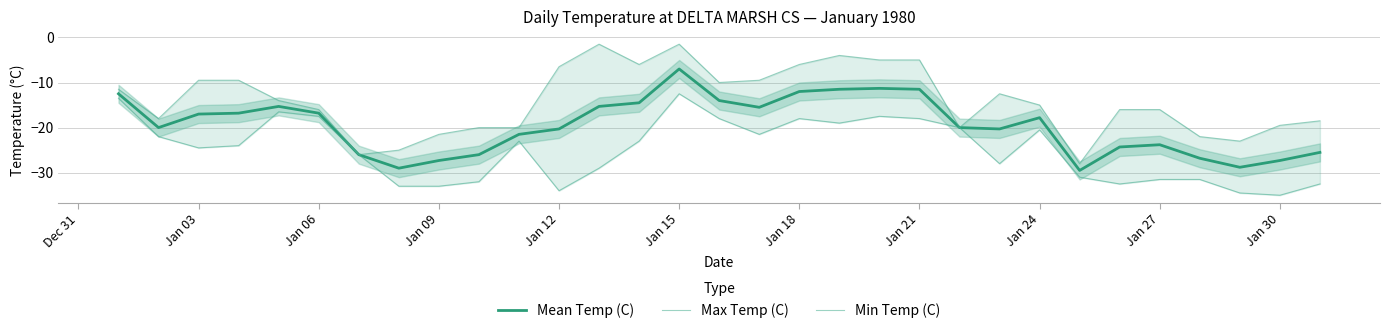

At how many categories does at least one series exceed -7?

8